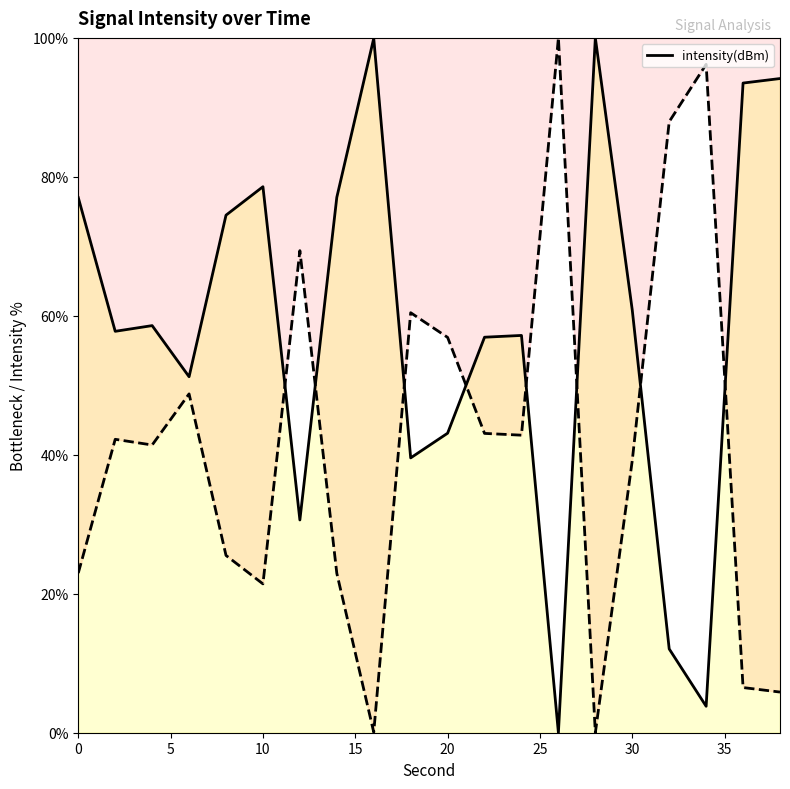

Read the value at 28.

100.0